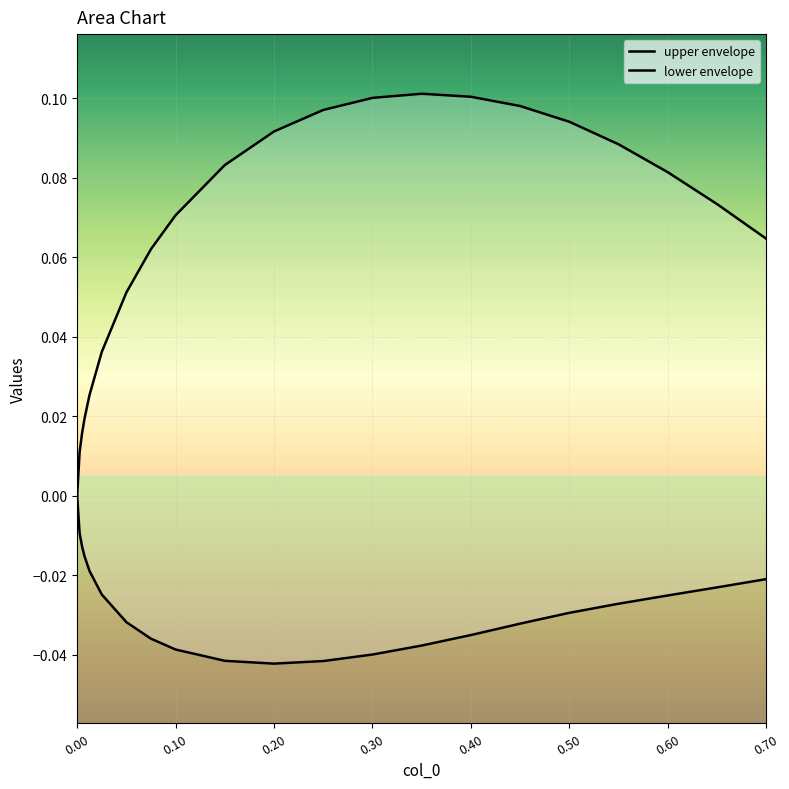

The value of lower envelope at 0.20 is -0.0. True or false?

False